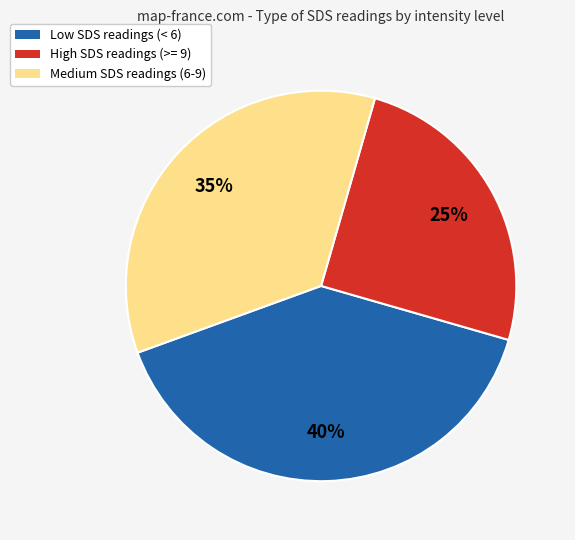

Which has a higher value, Low SDS readings (< 6) or Medium SDS readings (6-9)?

Low SDS readings (< 6)